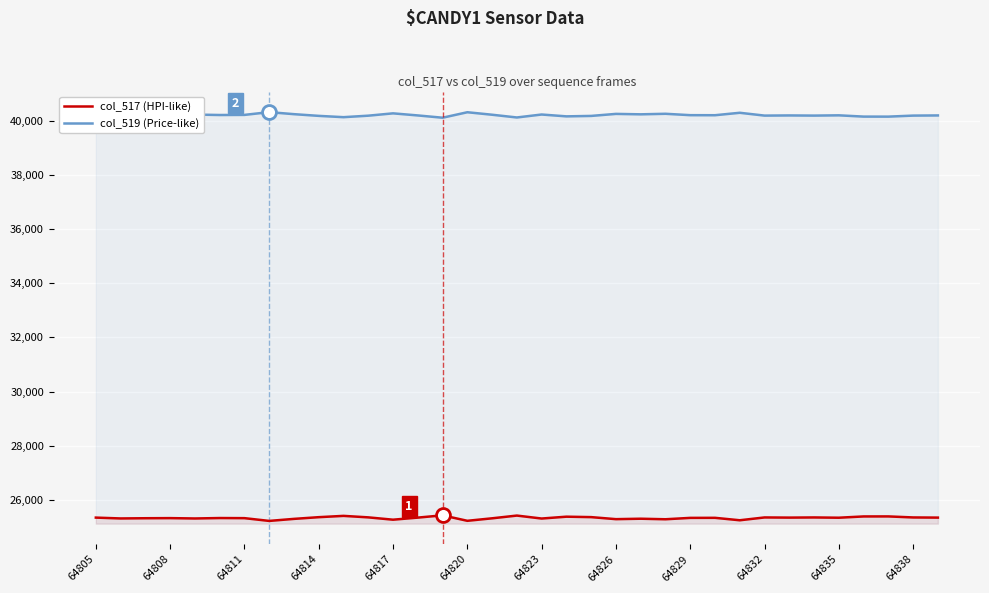

True or false: col_519 (Price-like) has more than 2 interior local peaks.

True